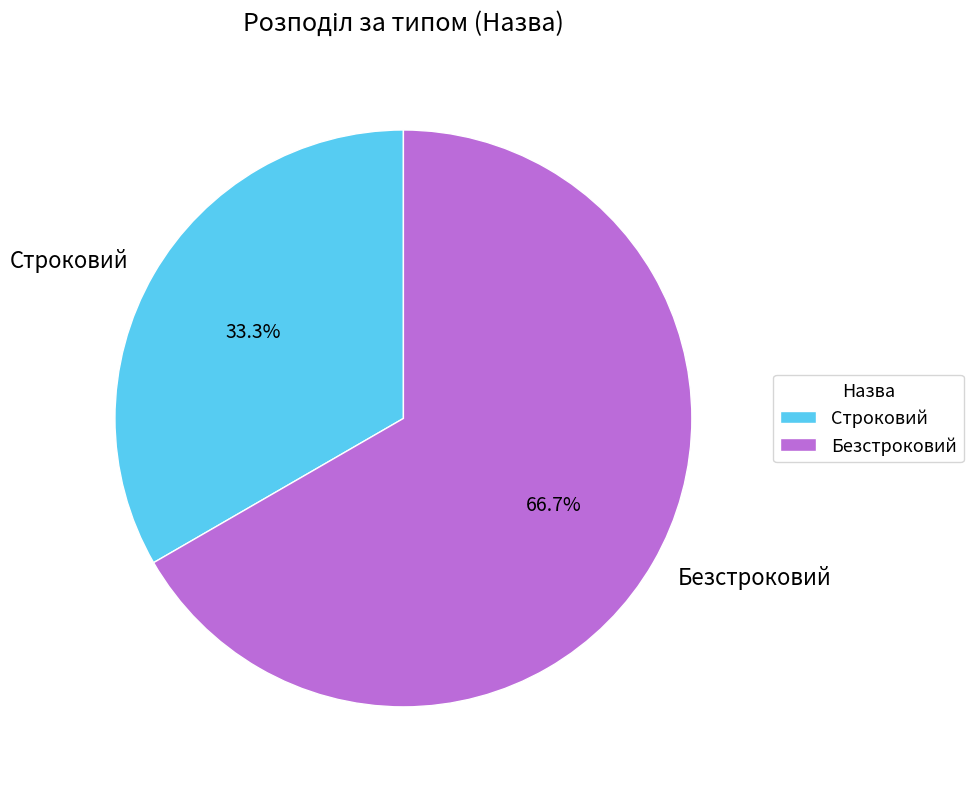

Rank the categories by value from lowest to highest.

Строковий, Безстроковий